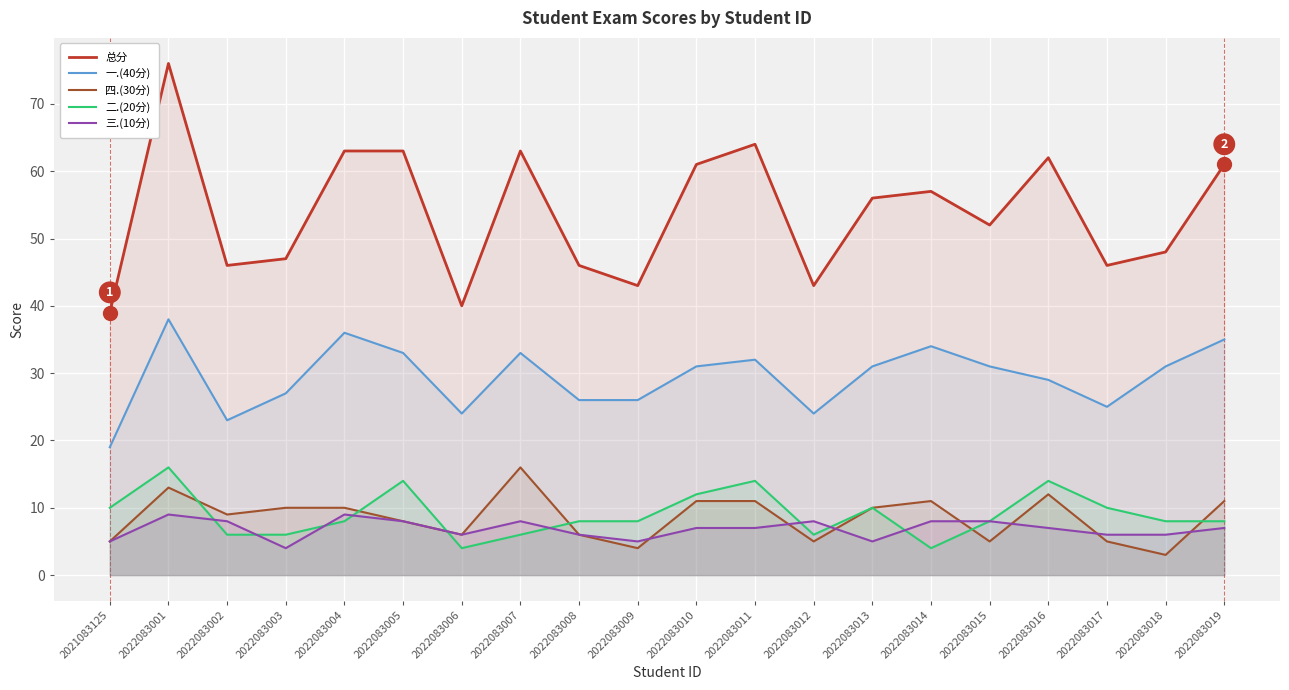

Which has a higher value, 2022083015 or 2022083018?

2022083015